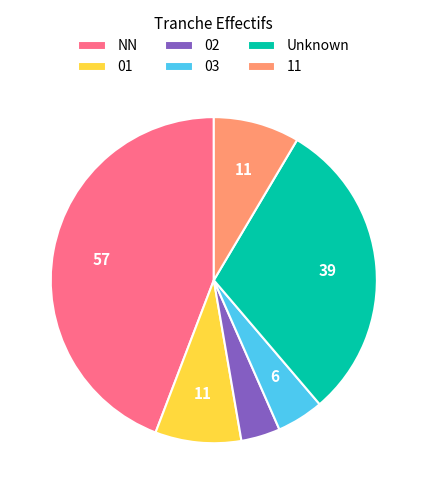

How many slices are in this pie chart?

6